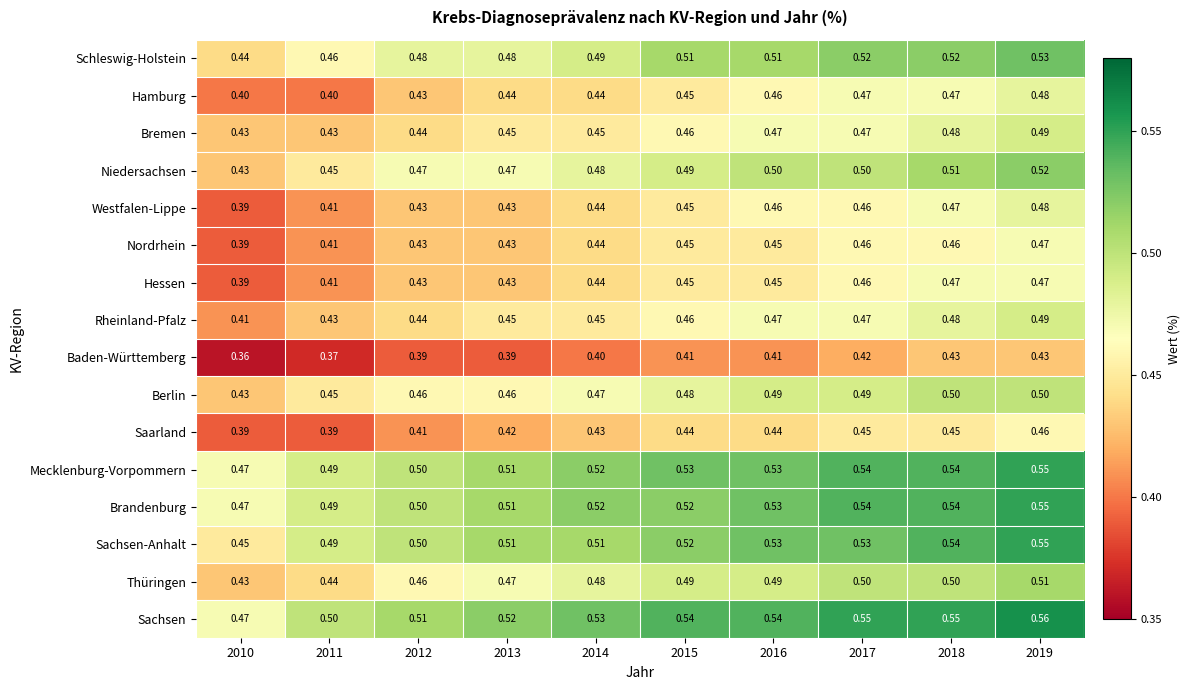

Is the value of Niedersachsen at 2016 greater than the value of Sachsen at 2014?

No